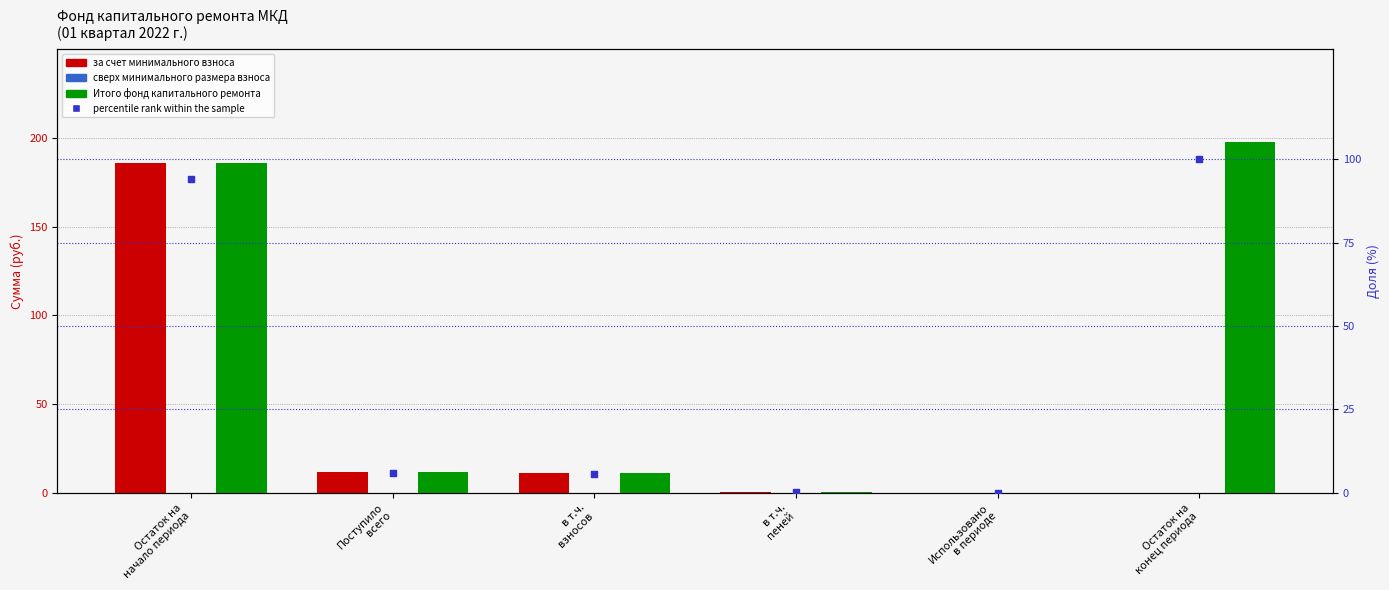

Which series reaches the maximum Y coordinate?

Итого фонд капитального ремонта